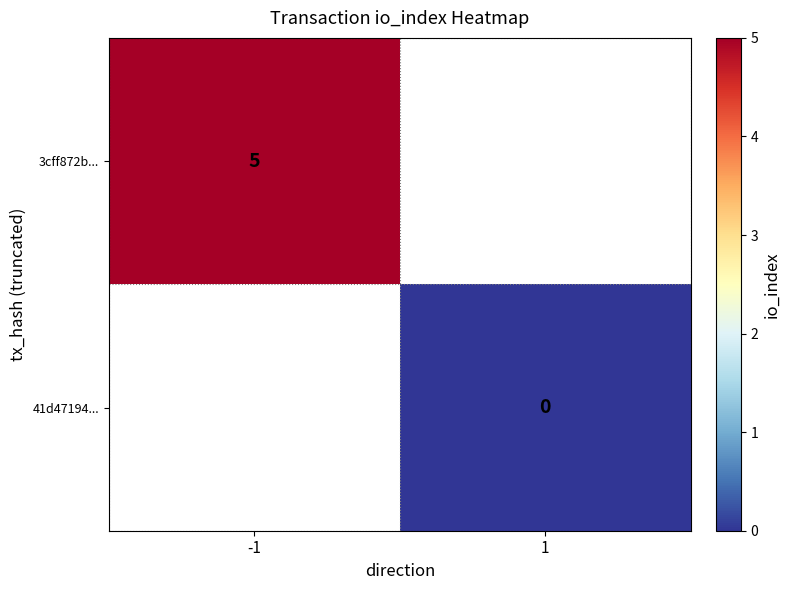

Is the value of 3cff872b... at -1 greater than the value of 41d47194... at 1?

Yes